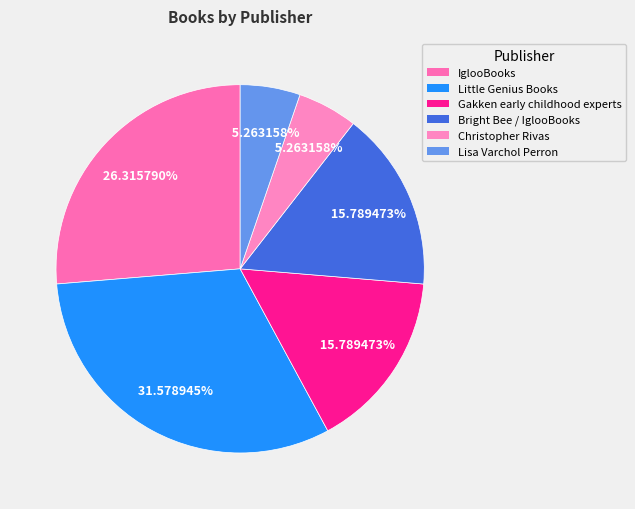

To the nearest percent, what is the combined percentage of Christopher Rivas and Gakken early childhood experts?

21%